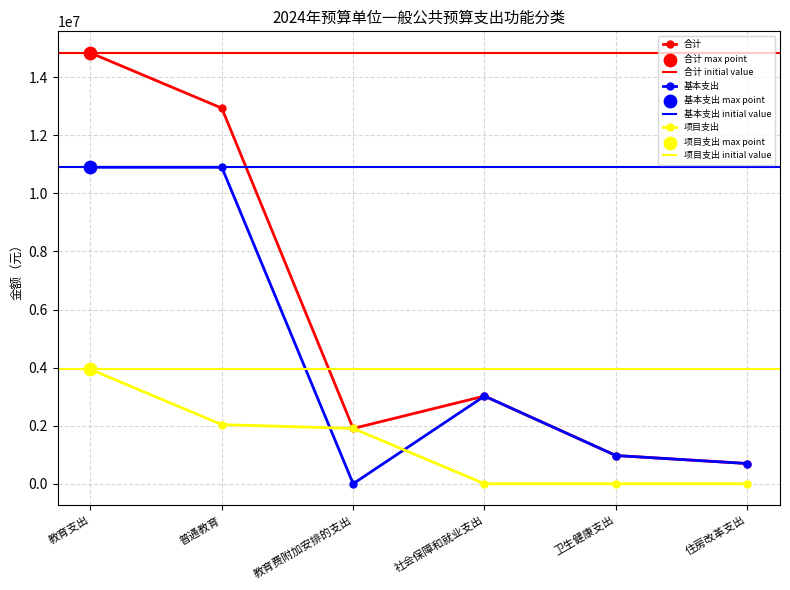

Which series reaches the minimum Y coordinate?

基本支出